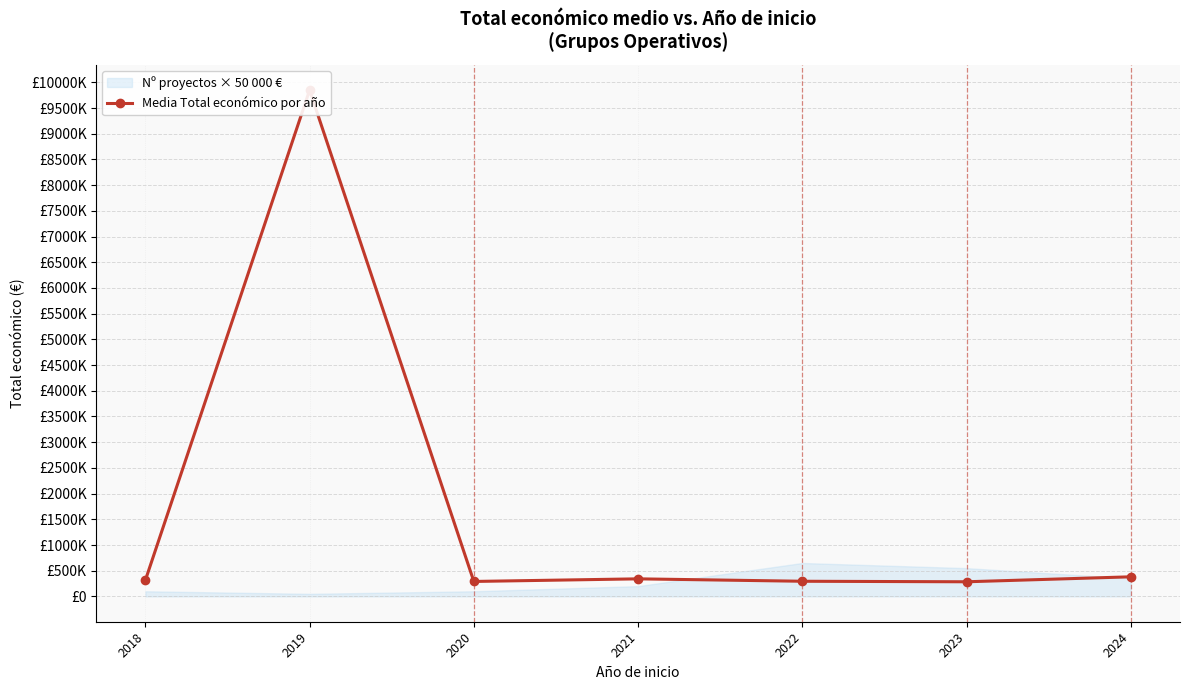

What is the greatest value displayed?

9847932.0